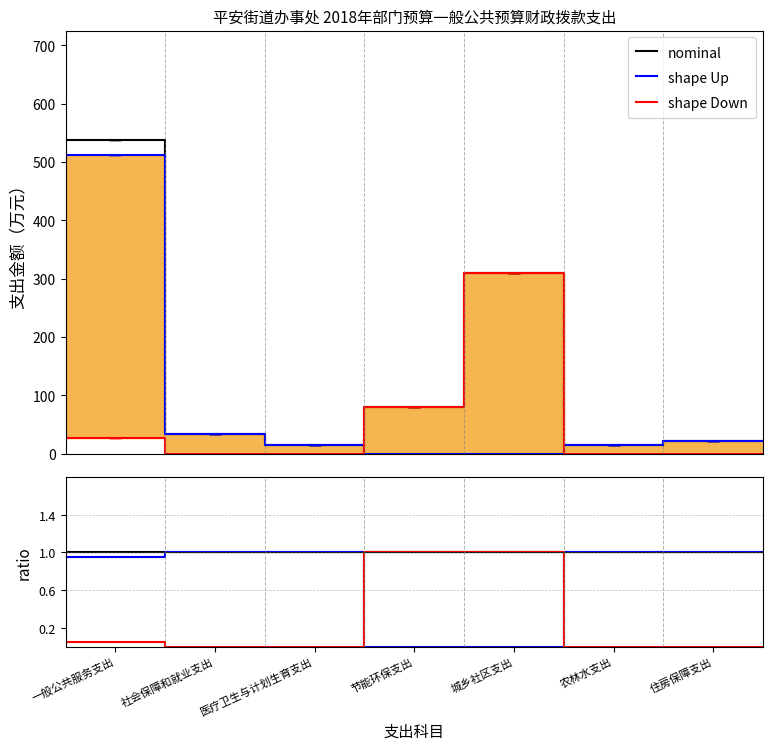

What are all the series names shown in the legend?

nominal, shape Up, shape Down